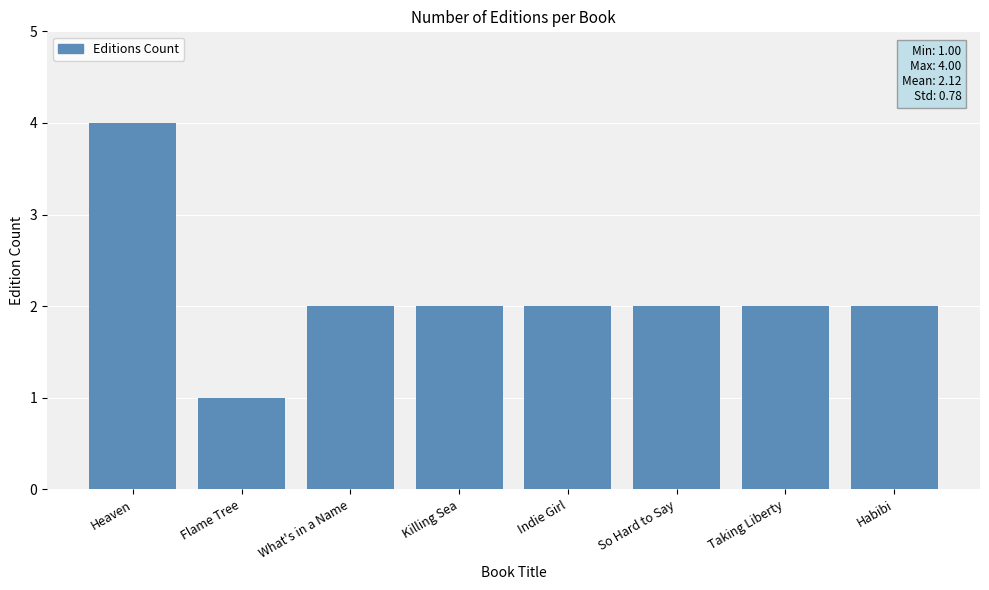

What is the label of the 4th bar from the right?

Indie Girl